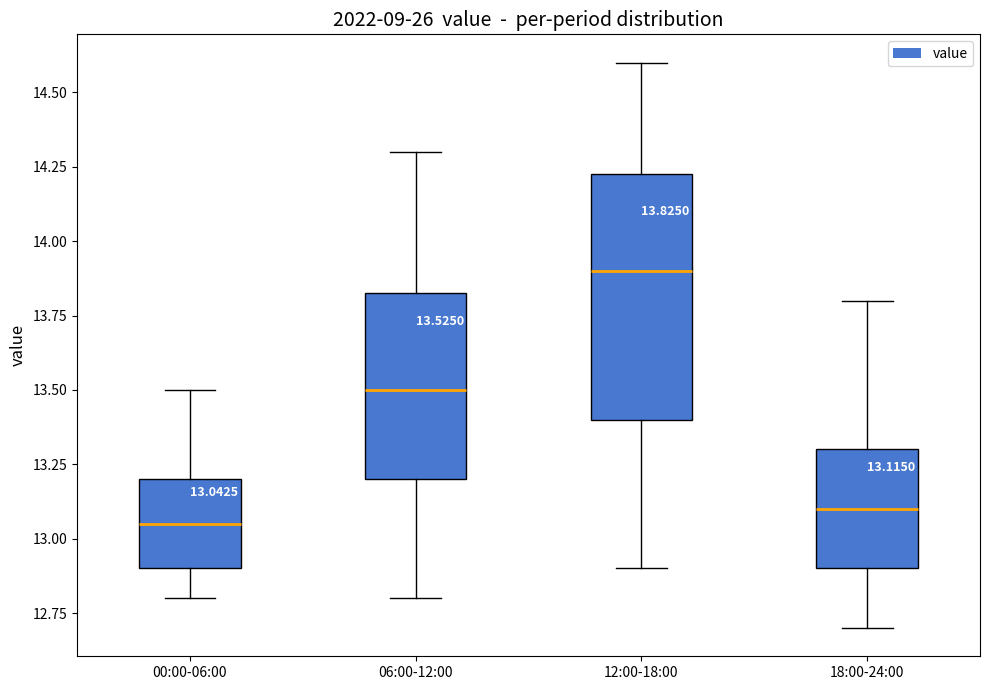

Which box has the highest median line?

12:00-18:00